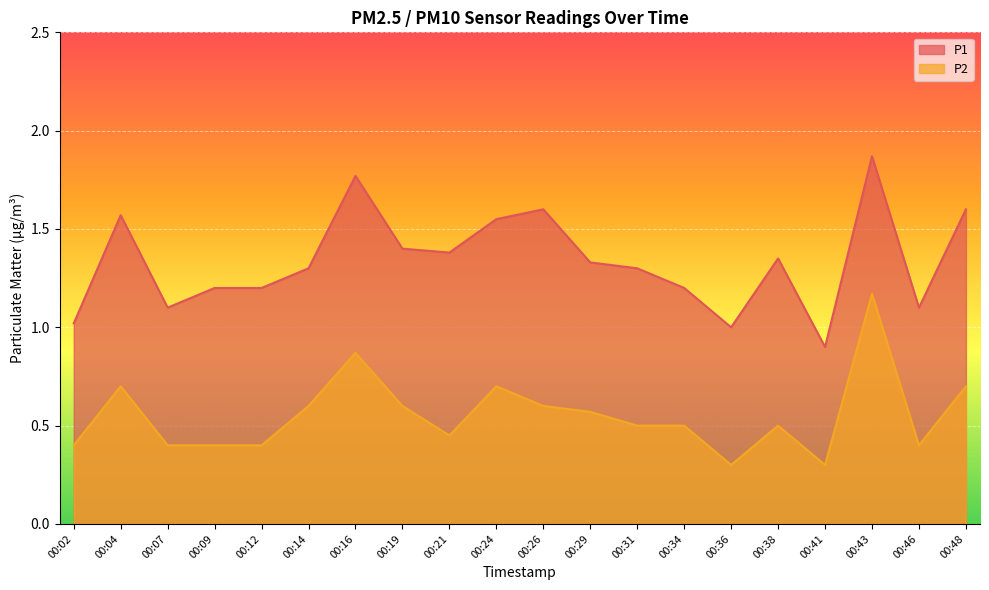

In P1, how many points are higher than both neighbors (excluding endpoints)?

5